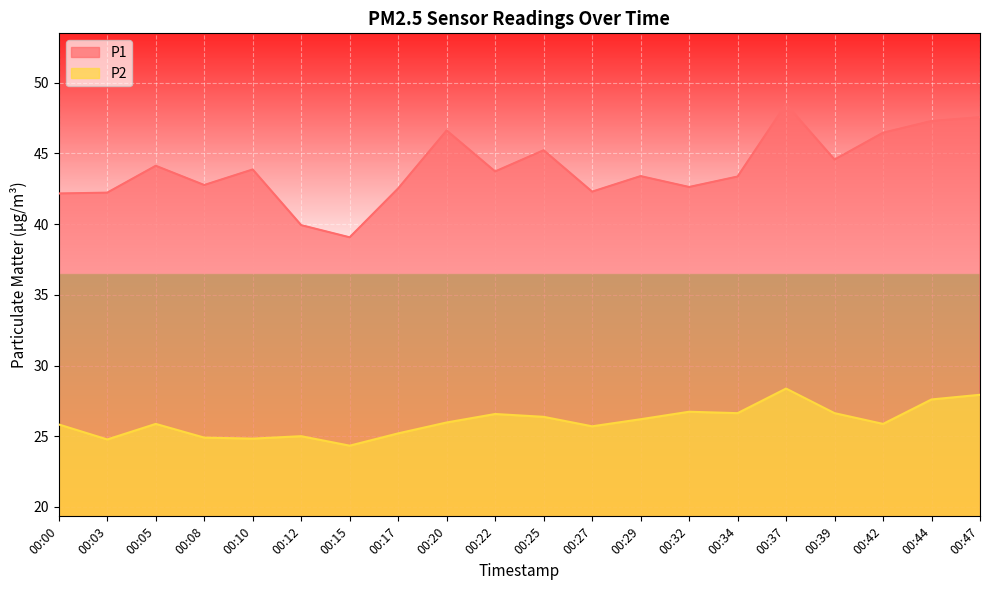

At which label does P2 first exceed 25?

00:00